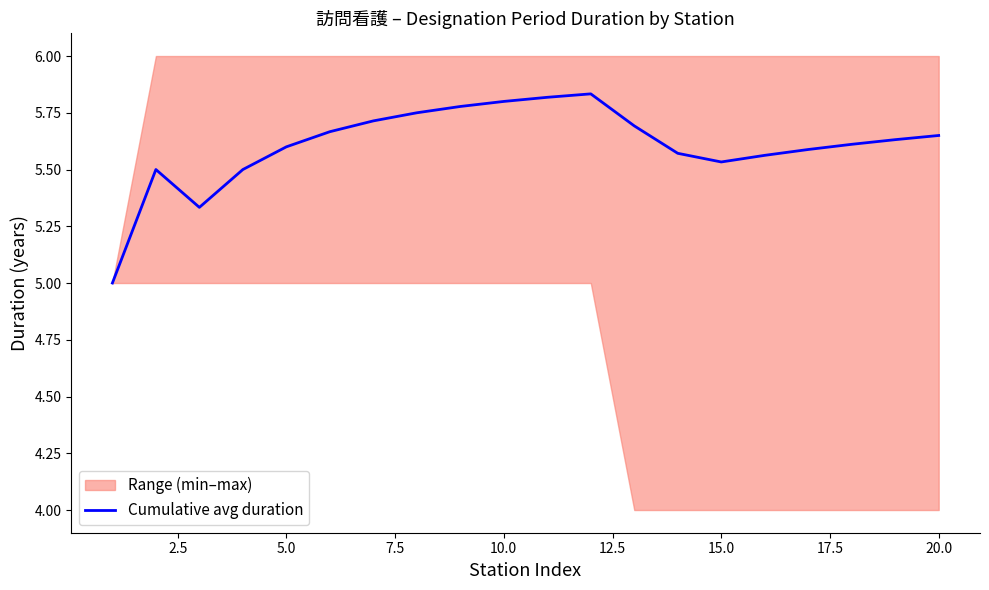

Is it true that Cumulative avg duration equals 5.8 at 10.0?

True